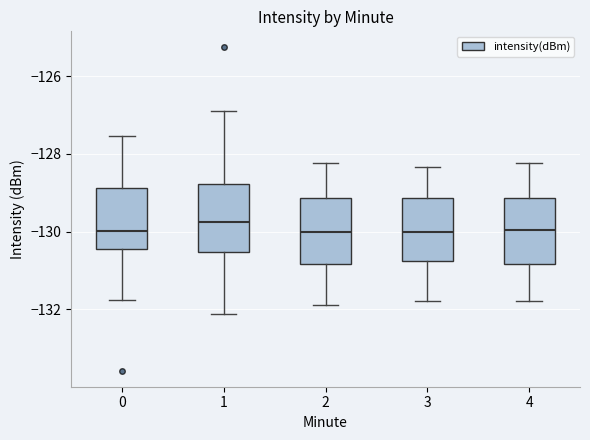

Where is the upper edge of the box at x = 3 on the y-axis? The values are not printed on the chart, so give them approximately, as read against the axis.

-129.2